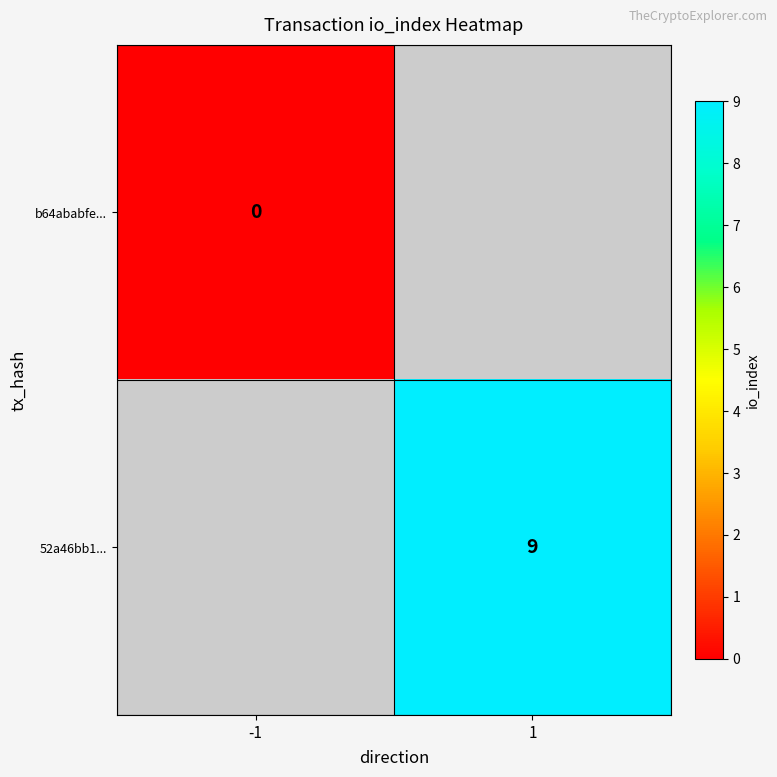

How many data points does each series have?

2